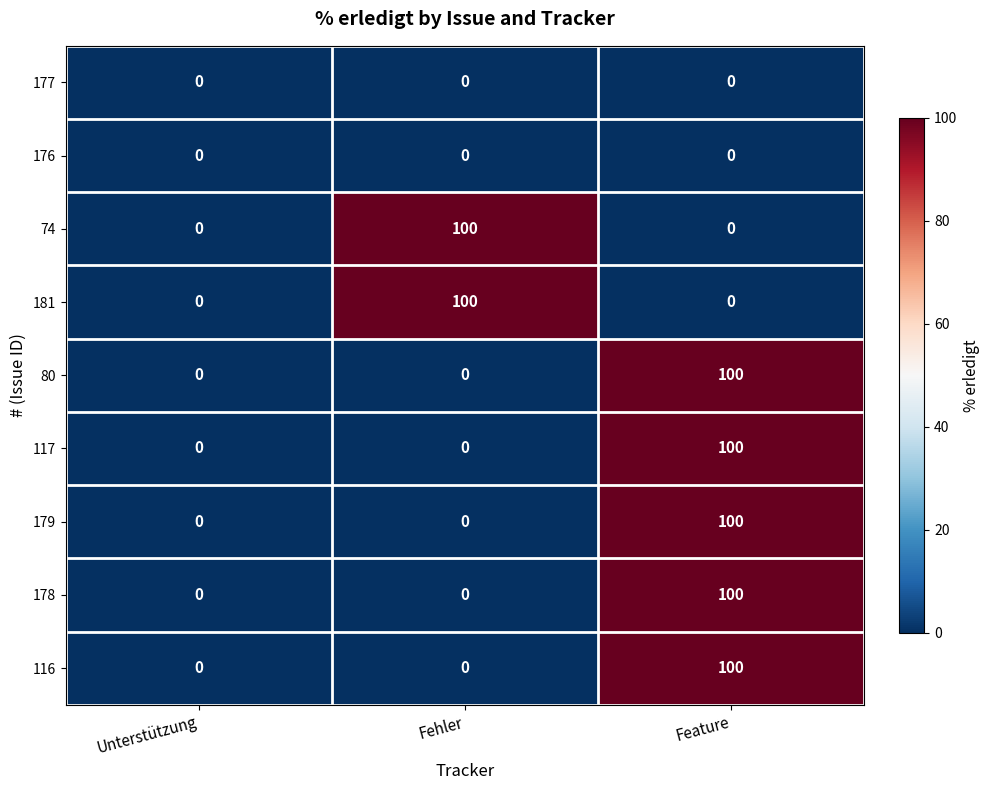

What is the maximum value shown in the chart?

100